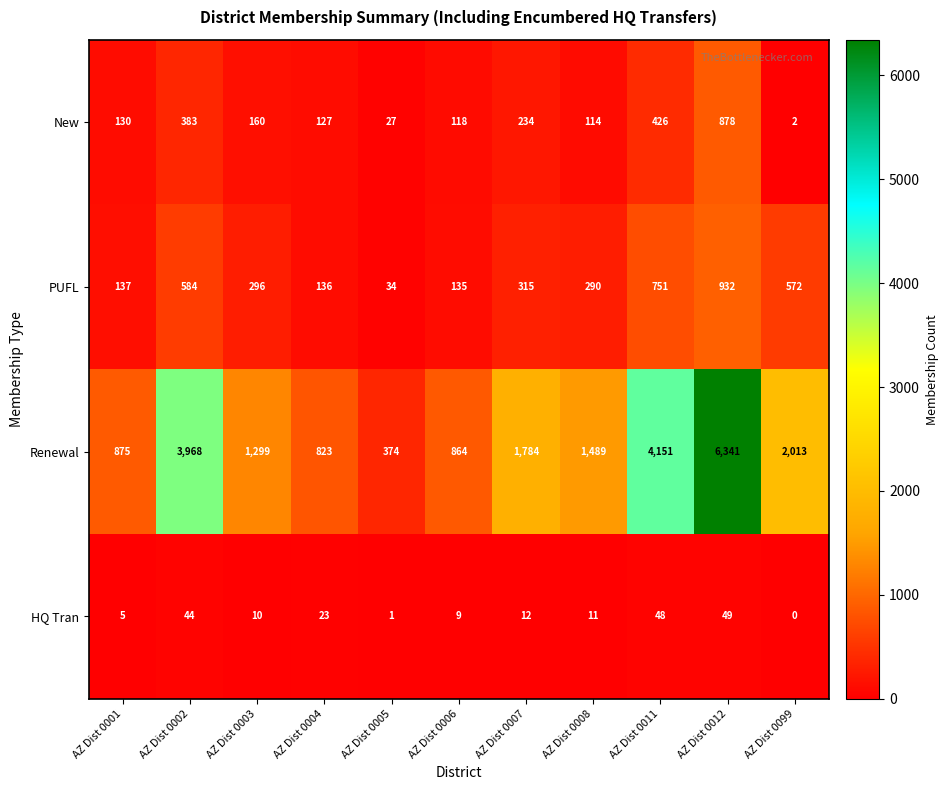

What is the sum of the HQ Tran values at AZ Dist 0008 and AZ Dist 0006?

20